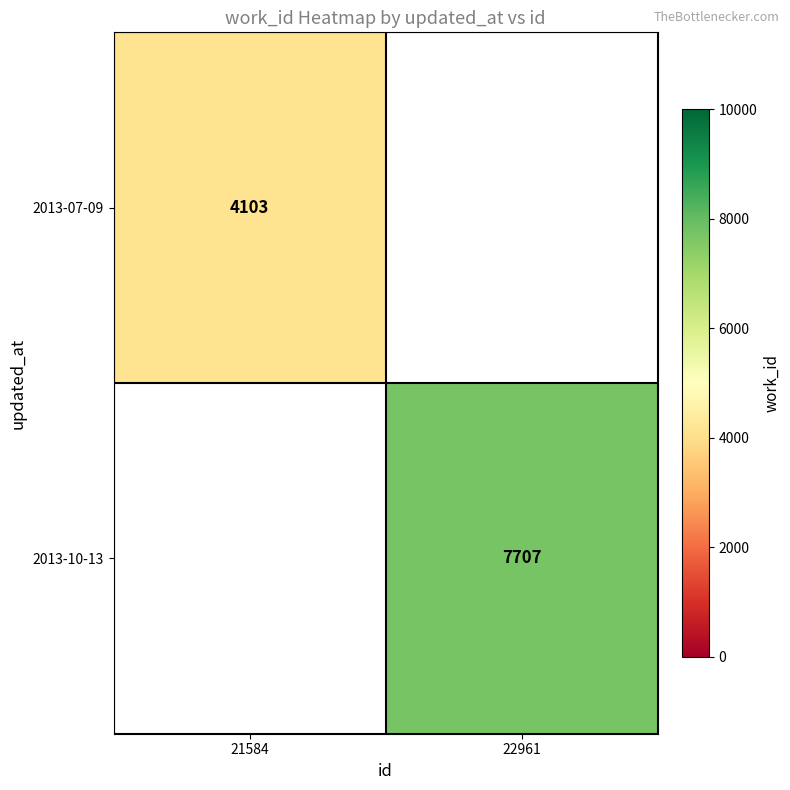

The value of 2013-07-09 at 21584 is 7256. True or false?

False